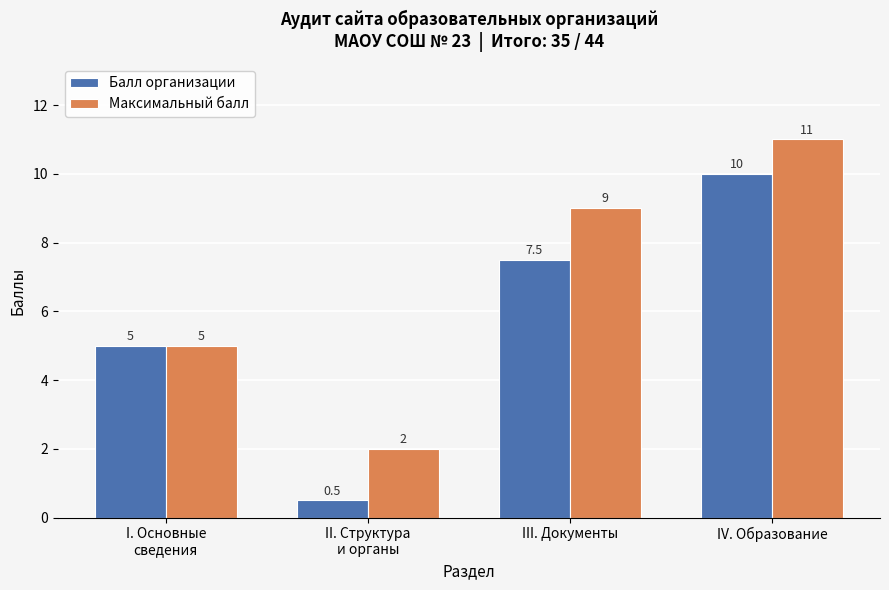

List the series in order of their peak value, lowest first.

Балл организации, Максимальный балл